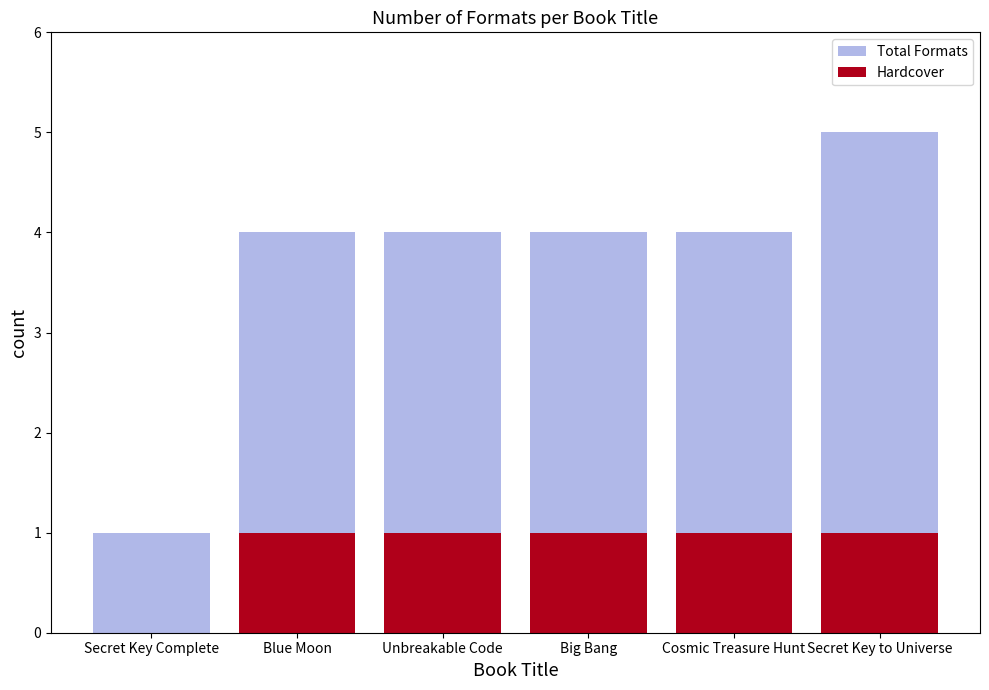

What is the sum of the Total Formats values at Unbreakable Code and Big Bang?

8